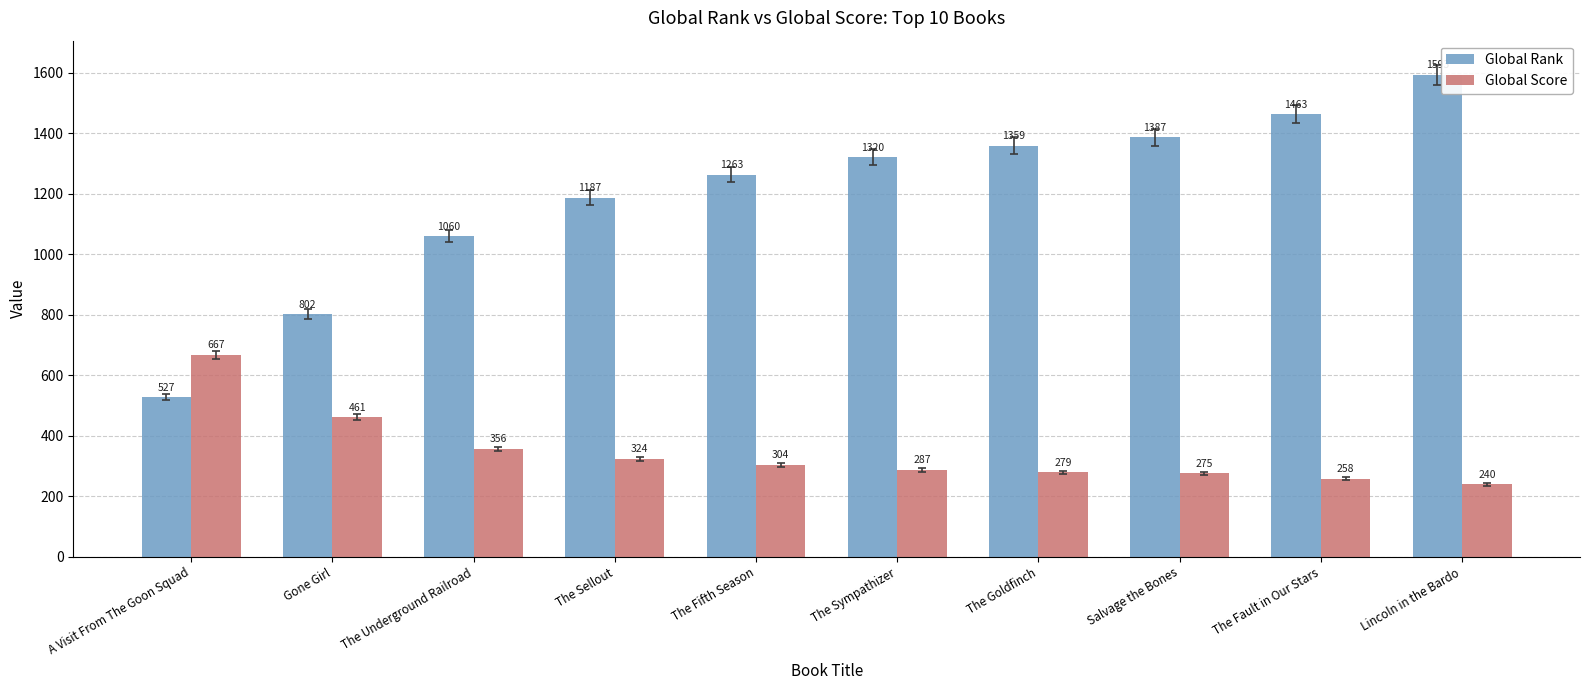

How many groups of bars are there?

10